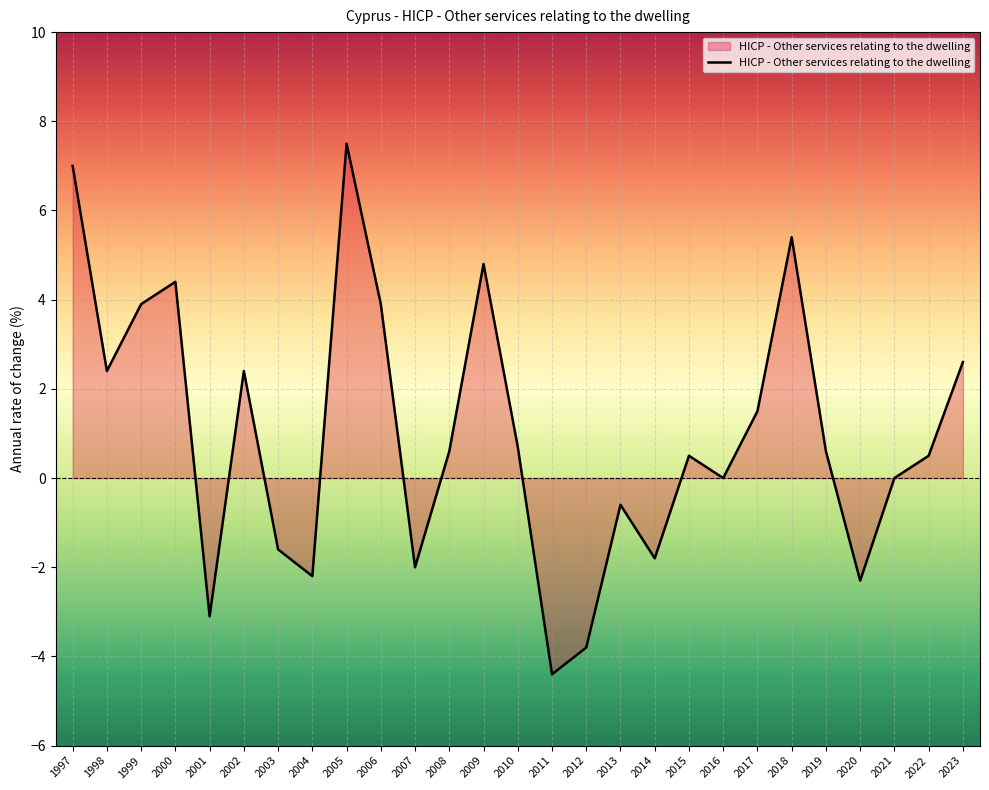

Which has a higher value, 2000 or 2023?

2000